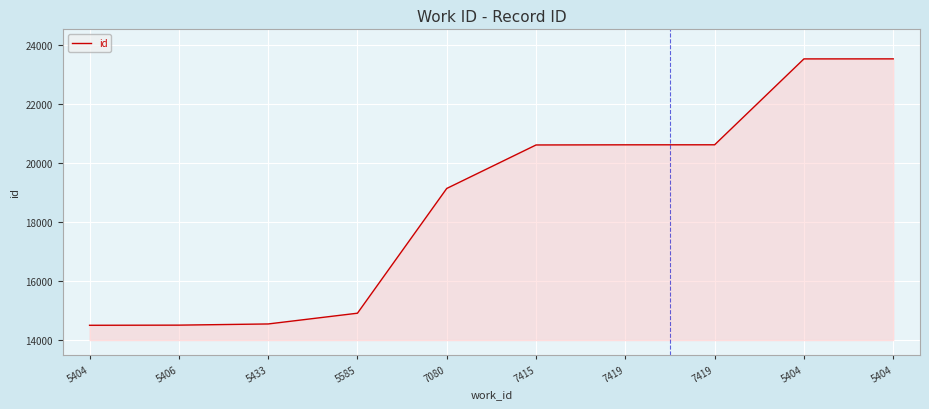

Does the chart have visible grid lines?

Yes